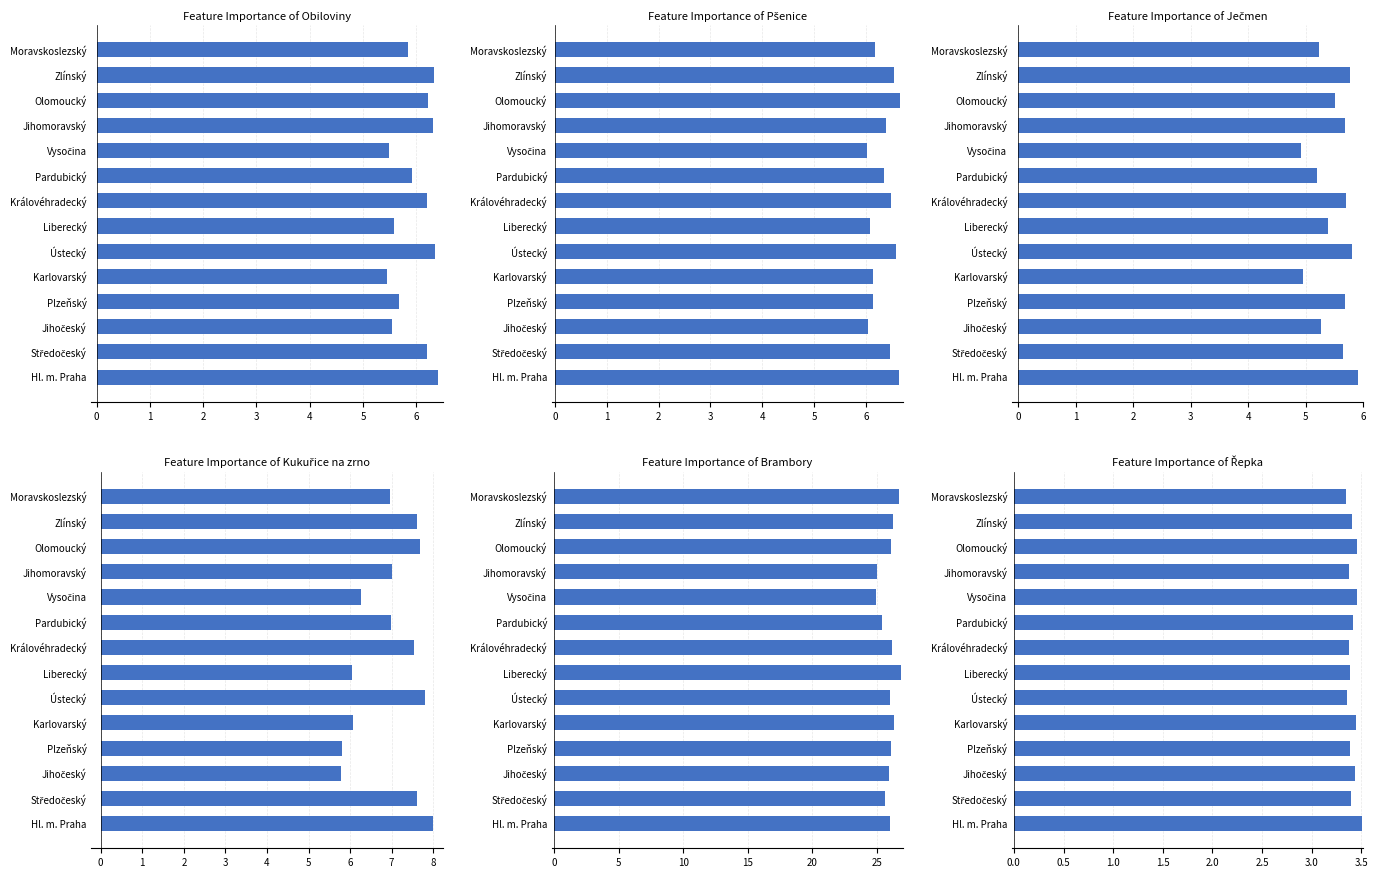

Between Středočeský and Karlovarský, which series saw the biggest shift?

Kukuřice na zrno